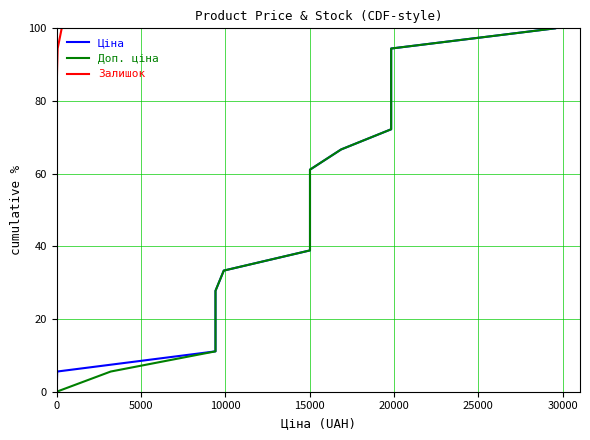

Count the number of categories in the chart.

19